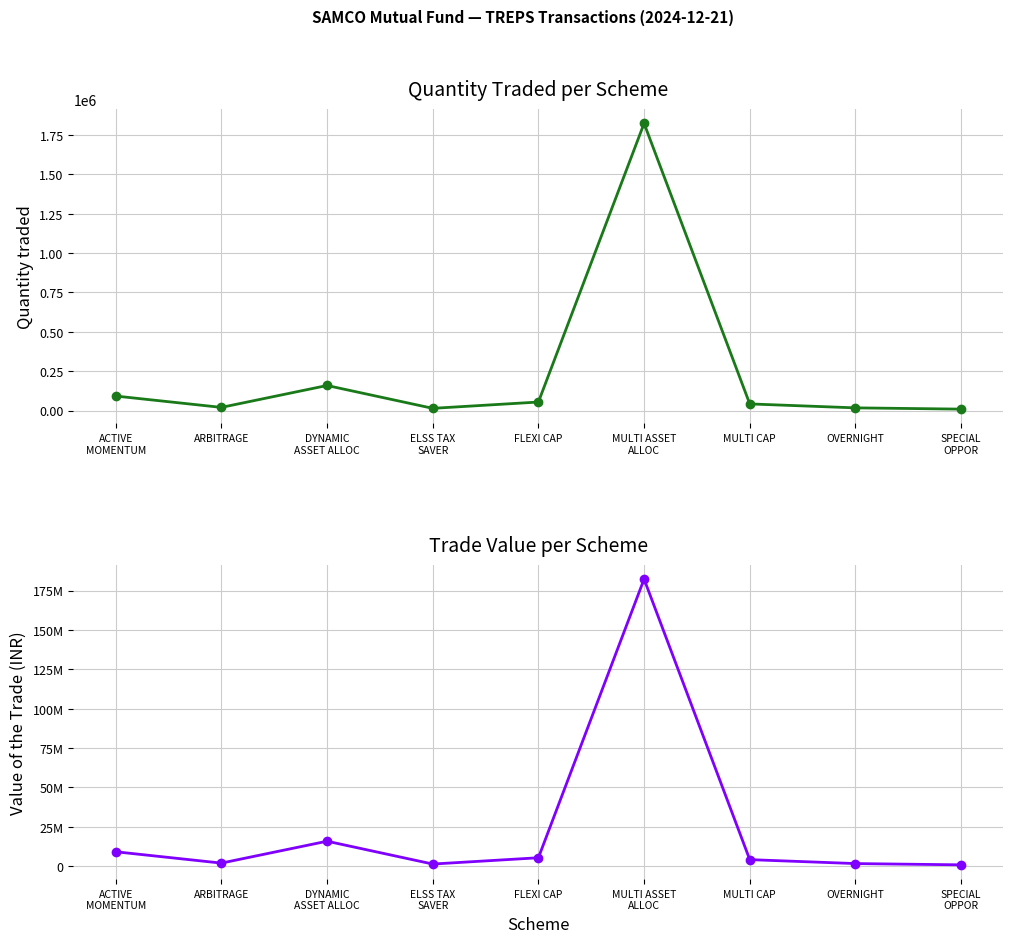

Where is the first local minimum for Value of the Trade?

ARBITRAGE